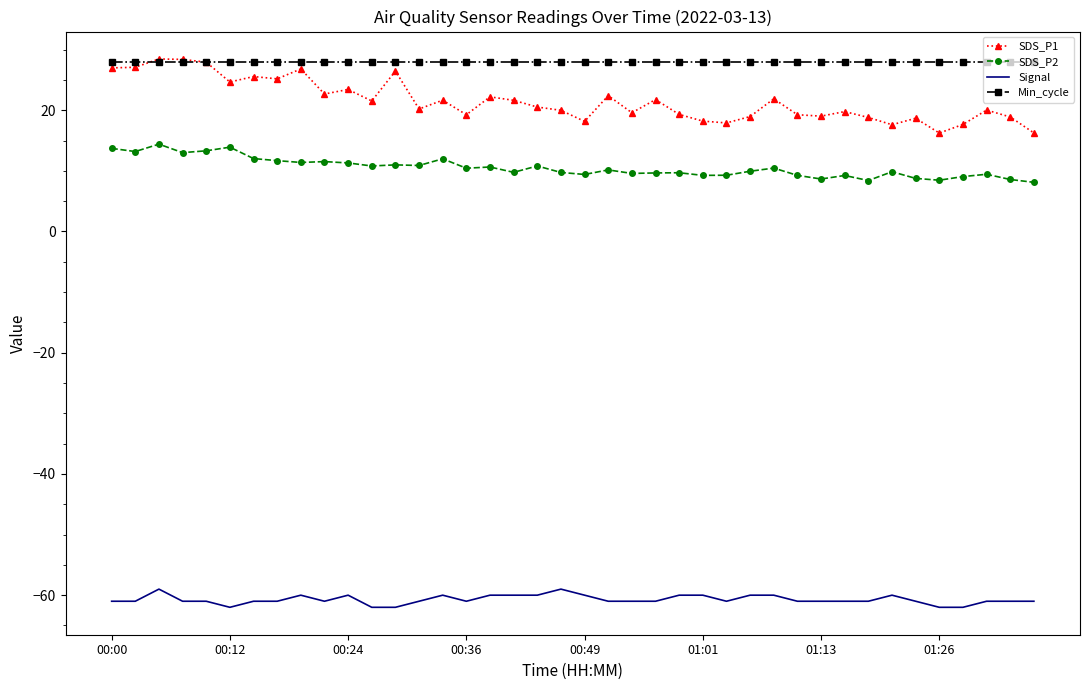

Which series has the largest range (max minus min)?

SDS_P1